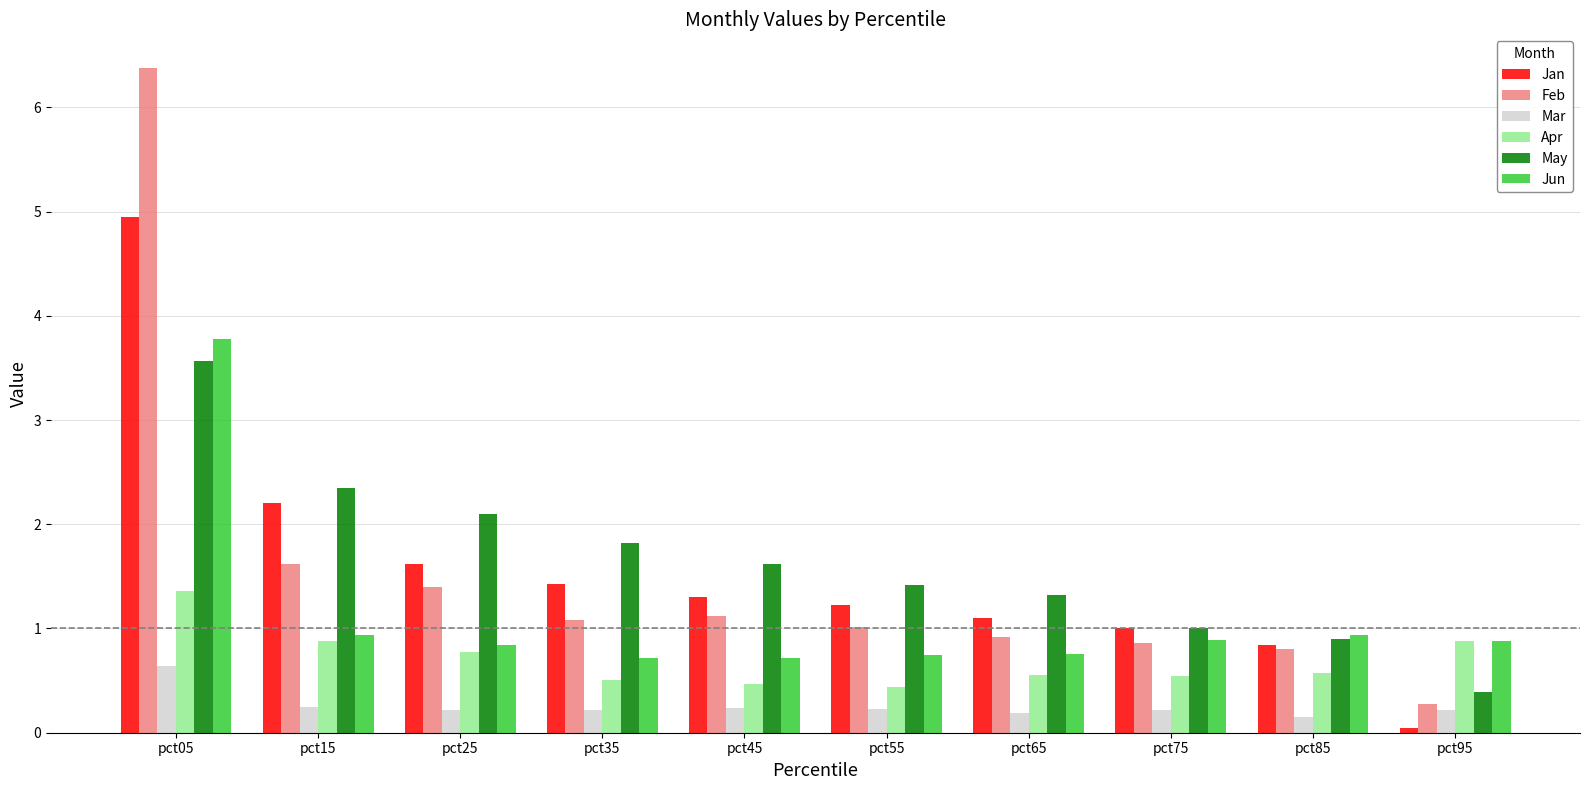

What is the difference between the maximum and second lowest values in the Jun series?

3.1